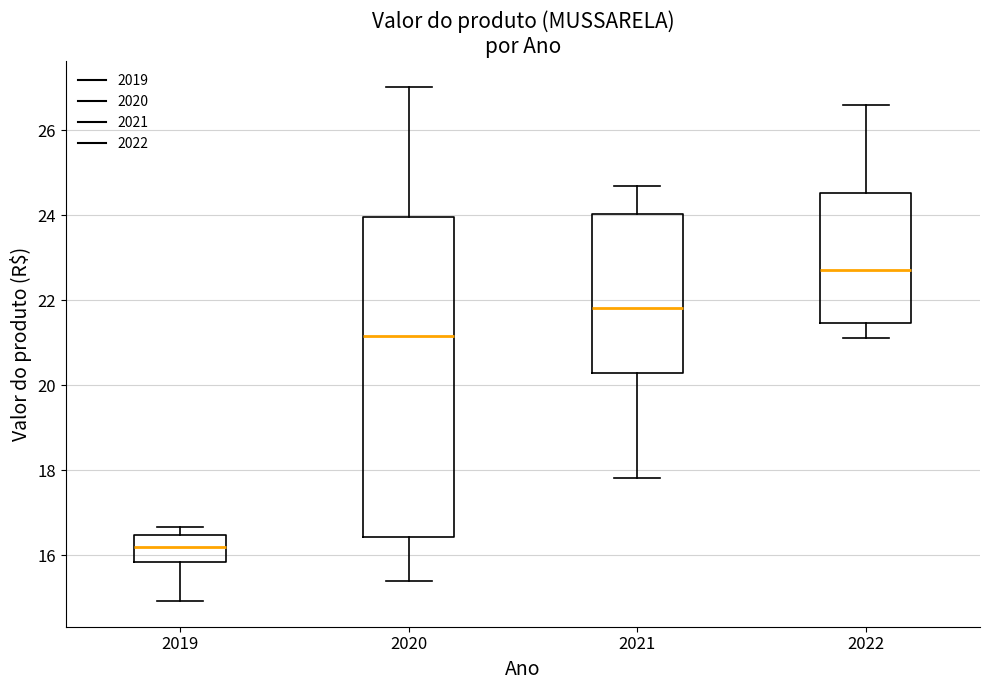

Reading left to right, transcribe this box plot: for each box, give where its median line is, the range the box spans, and where its two whiskers end, as read against the y-axis. The values are not printed on the chart, so give them approximately, as read against the axis.

2019: median 16.2, box 15.8 to 16.4, whiskers 15.0 to 16.6
2020: median 21.2, box 16.4 to 24.0, whiskers 15.4 to 27.0
2021: median 21.8, box 20.2 to 24.0, whiskers 17.8 to 24.6
2022: median 22.8, box 21.4 to 24.6, whiskers 21.2 to 26.6